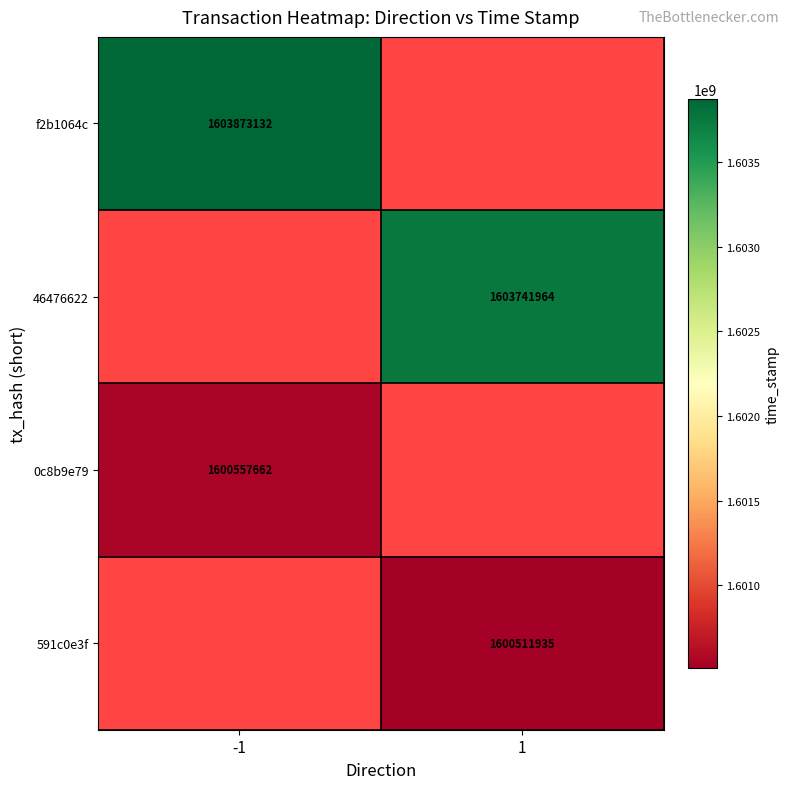

The value of 0c8b9e79 at -1 is 2778868813. True or false?

False